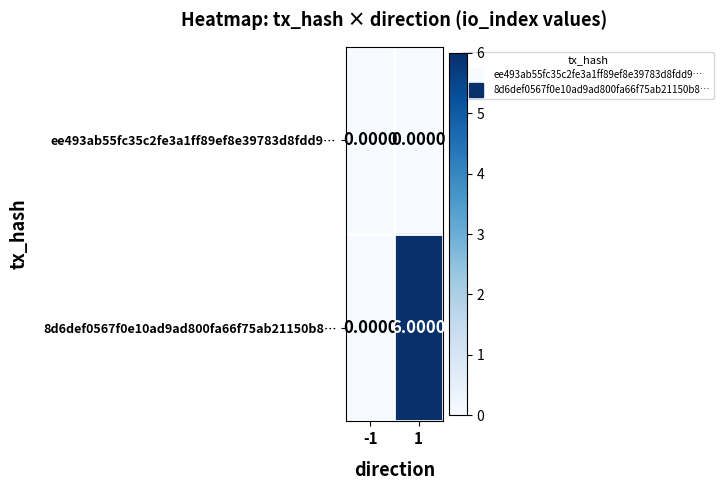

At which category is the sum across all series the highest?

1